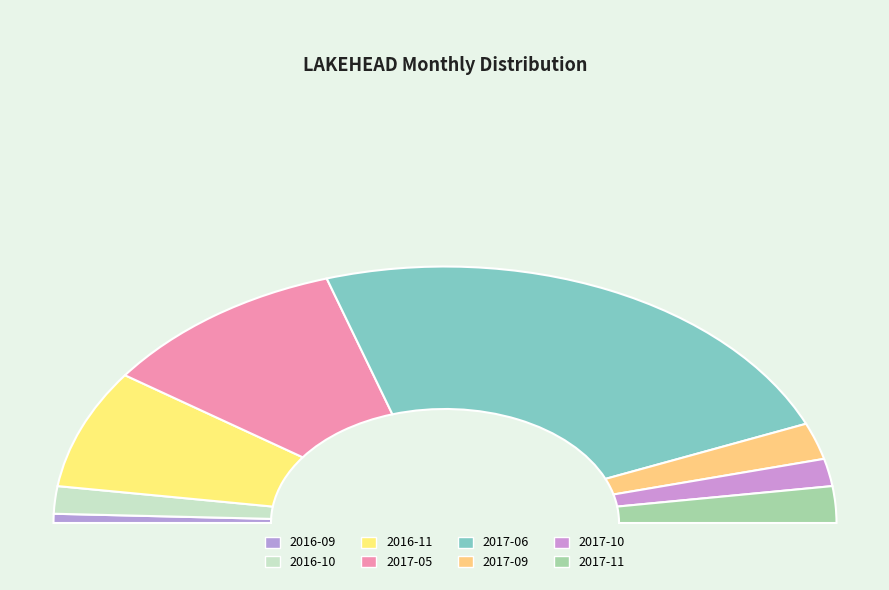

What is the smallest slice in the pie chart?

2016-09